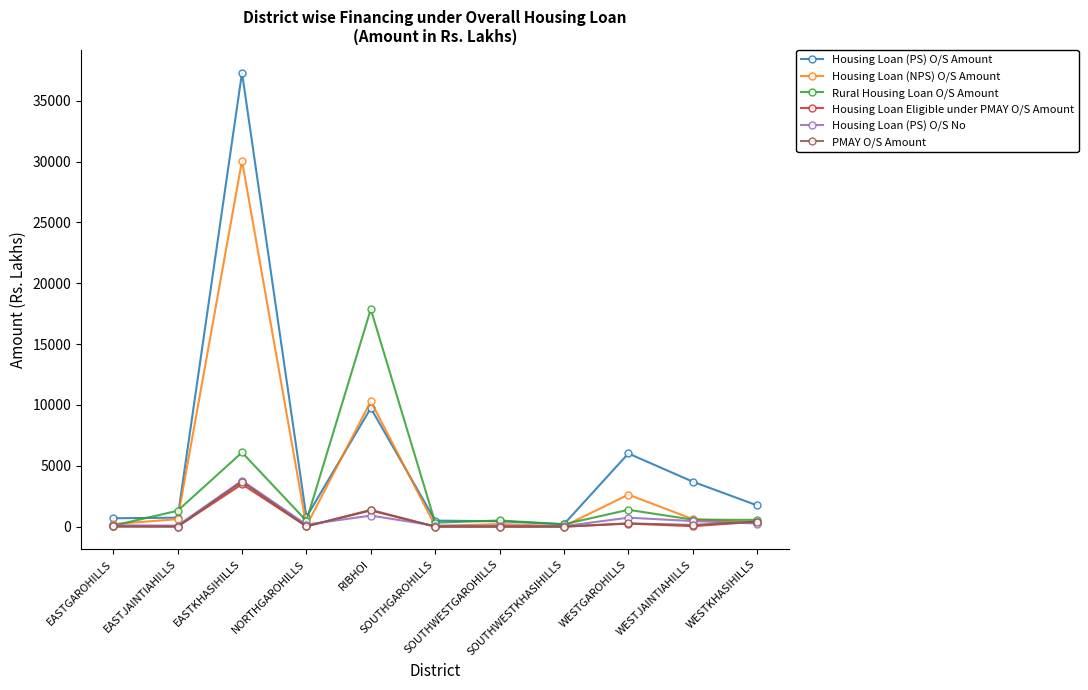

What is the spread (max minus min) of values at WESTGAROHILLS?

5758.8